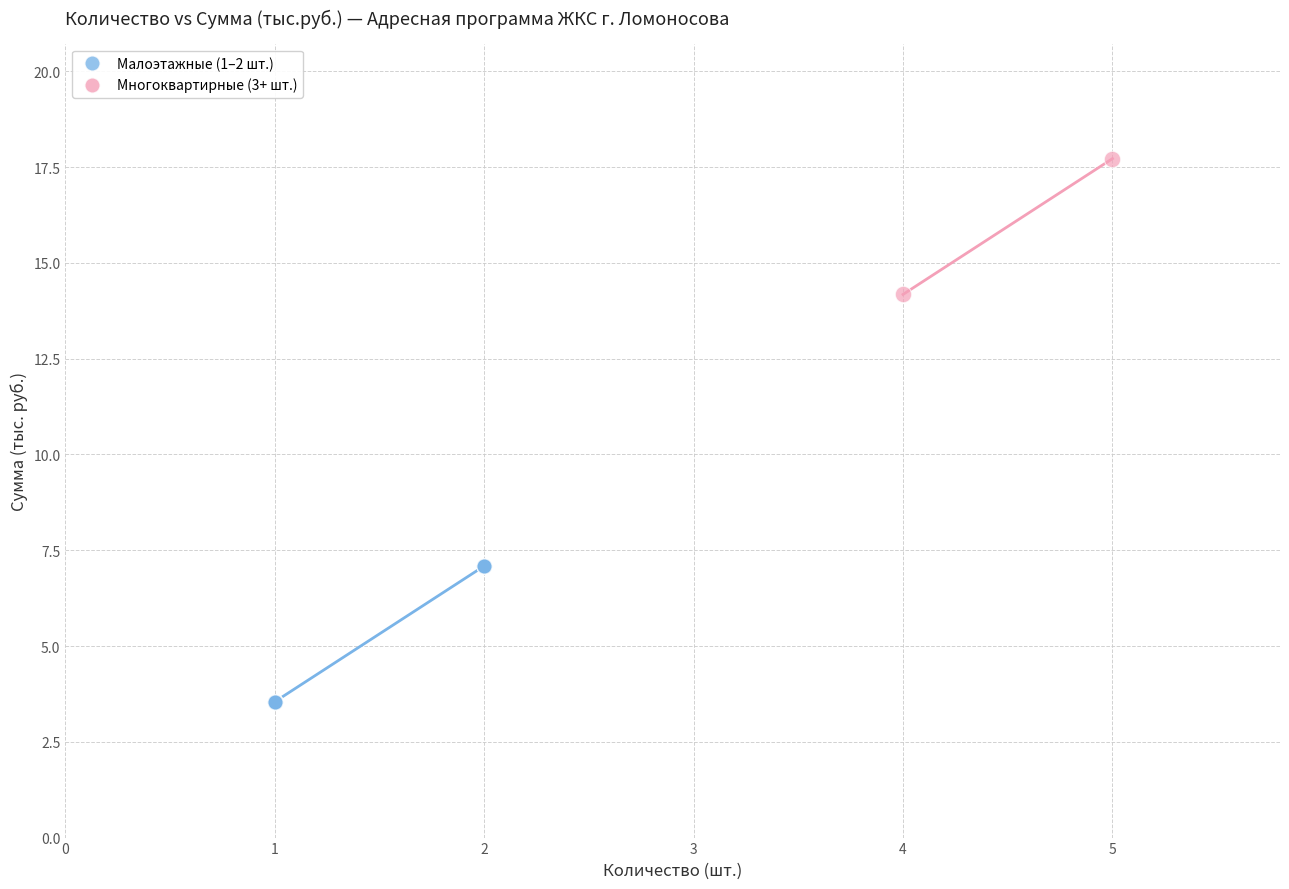

Which series reaches the maximum Y coordinate?

Многоквартирные (3+ шт.)